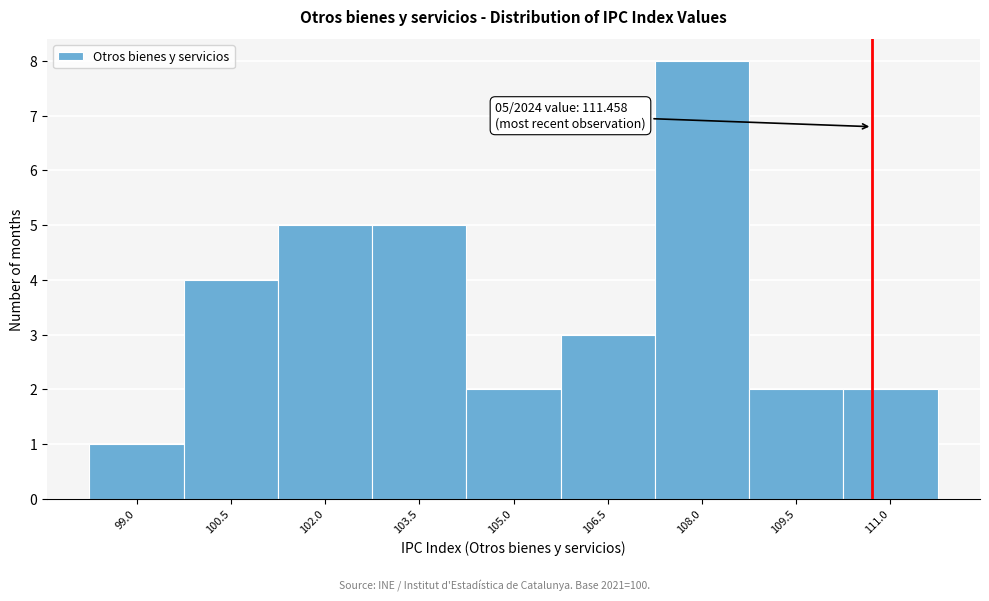

Reading left to right, what are all the values shown in this chart?

1	4	5	5	2	3	8	2	2